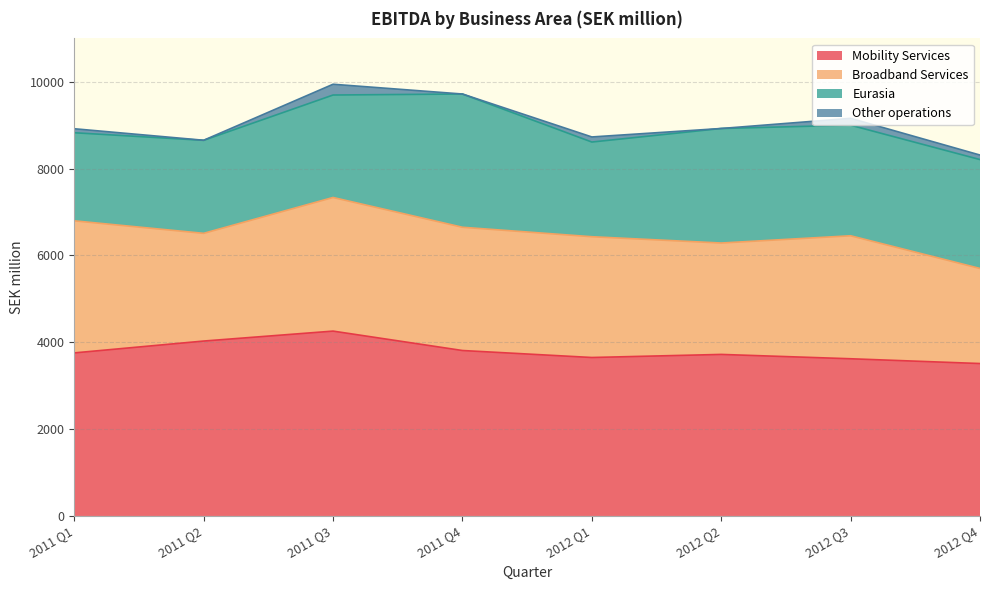

What is the sum of all Mobility Services values?

30357